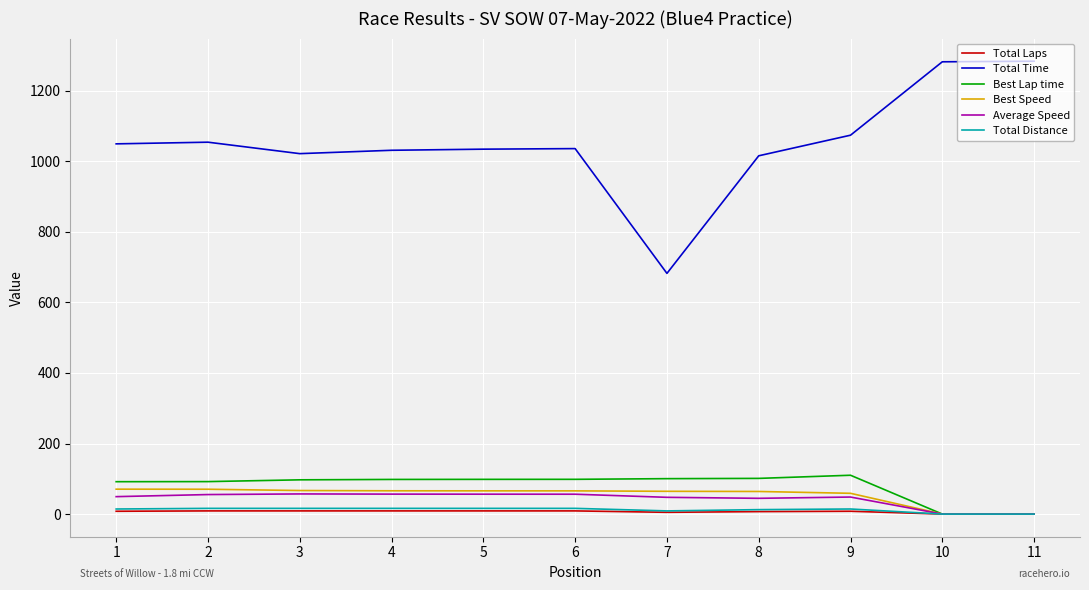

True or false: Total Time and Best Speed intersect in this chart.

False